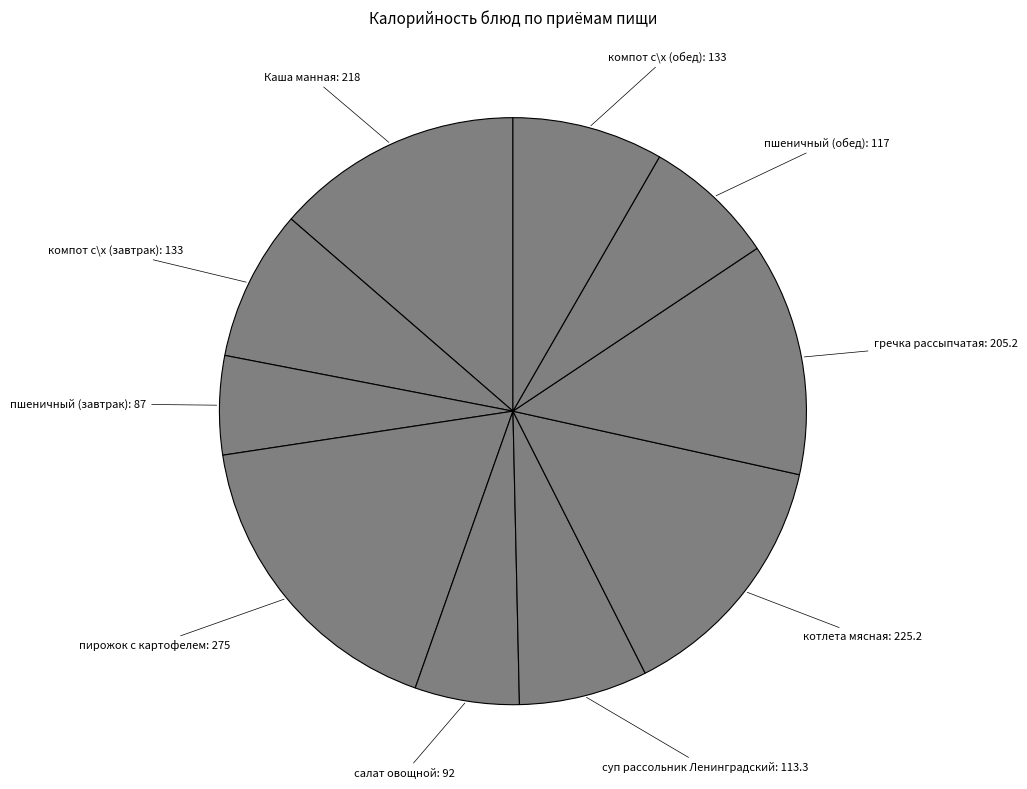

Do пшеничный (завтрак) and пирожок с картофелем together represent more than half of the pie?

No